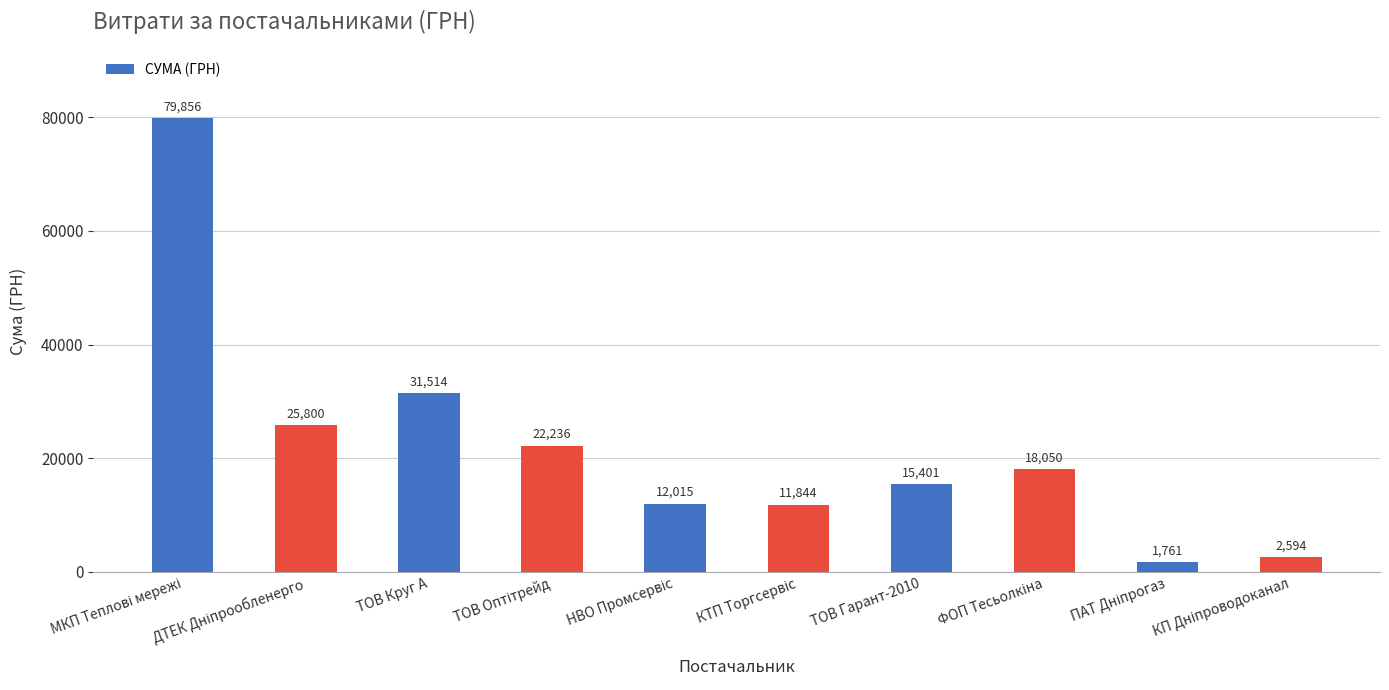

At which label is the value closest to 40808?

ТОВ Круг А